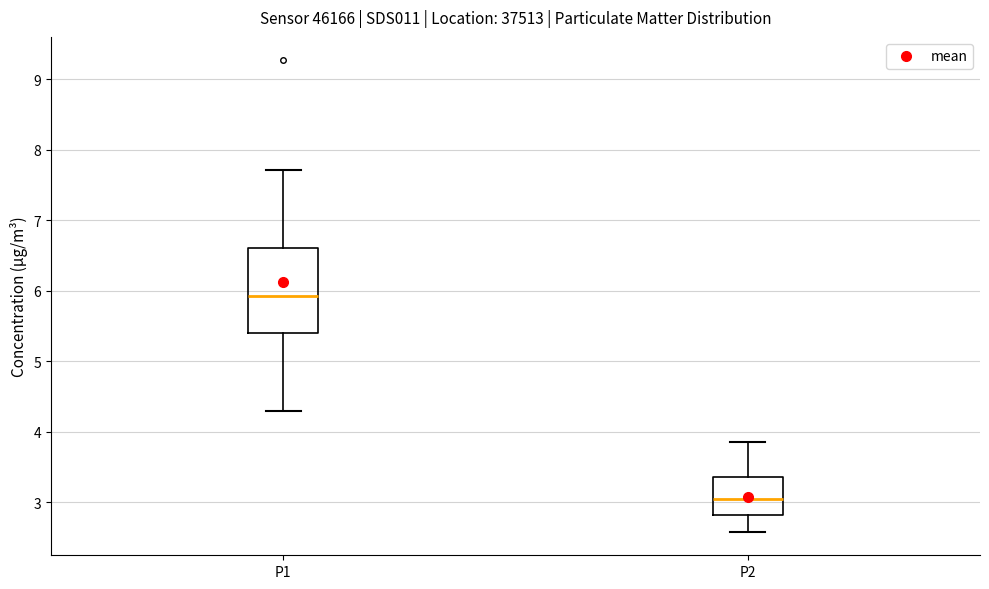

Where does the upper whisker of the box for P2 end on the y-axis? The values are not printed on the chart, so give them approximately, as read against the axis.

3.9